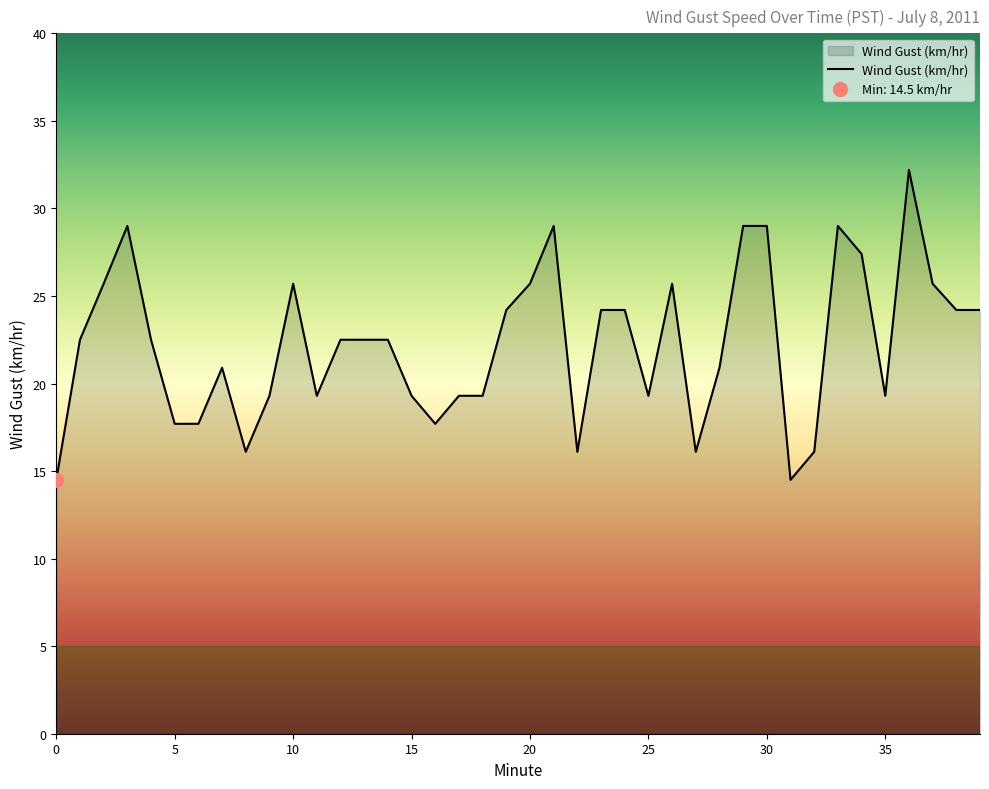

How many lines are shown in the chart?

1